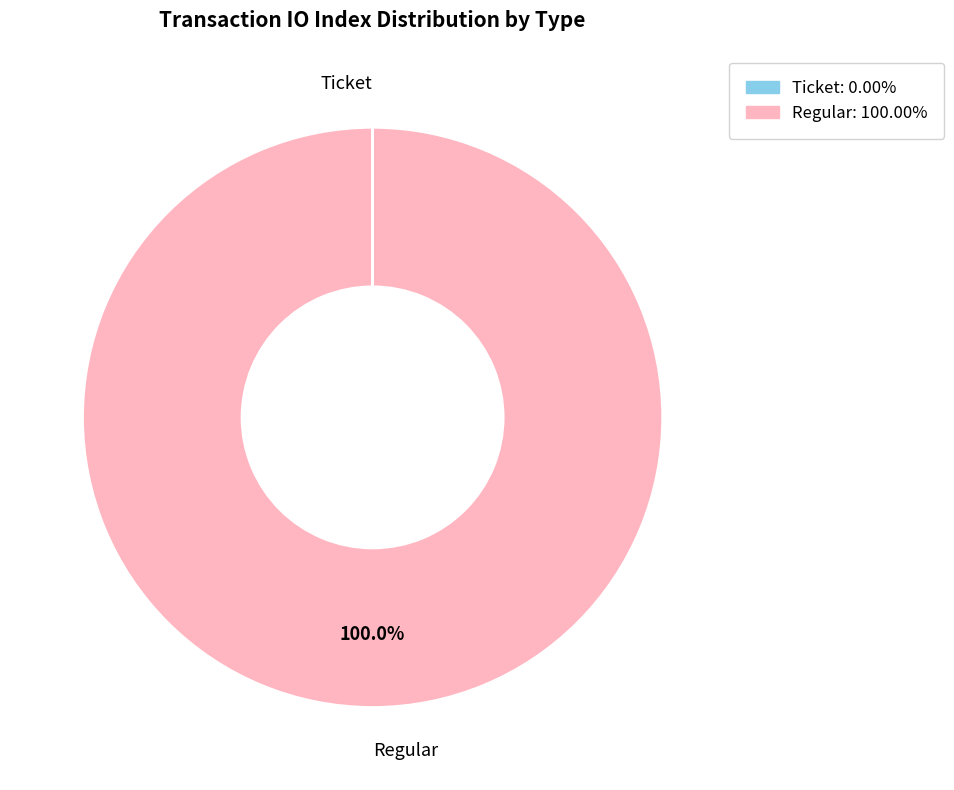

Which category has the biggest portion of the pie?

Regular